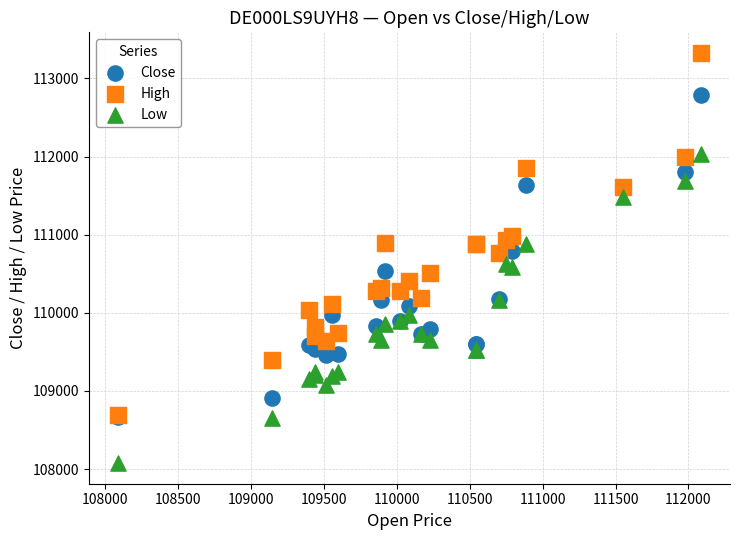

Which series contains the lowest Y value?

Low